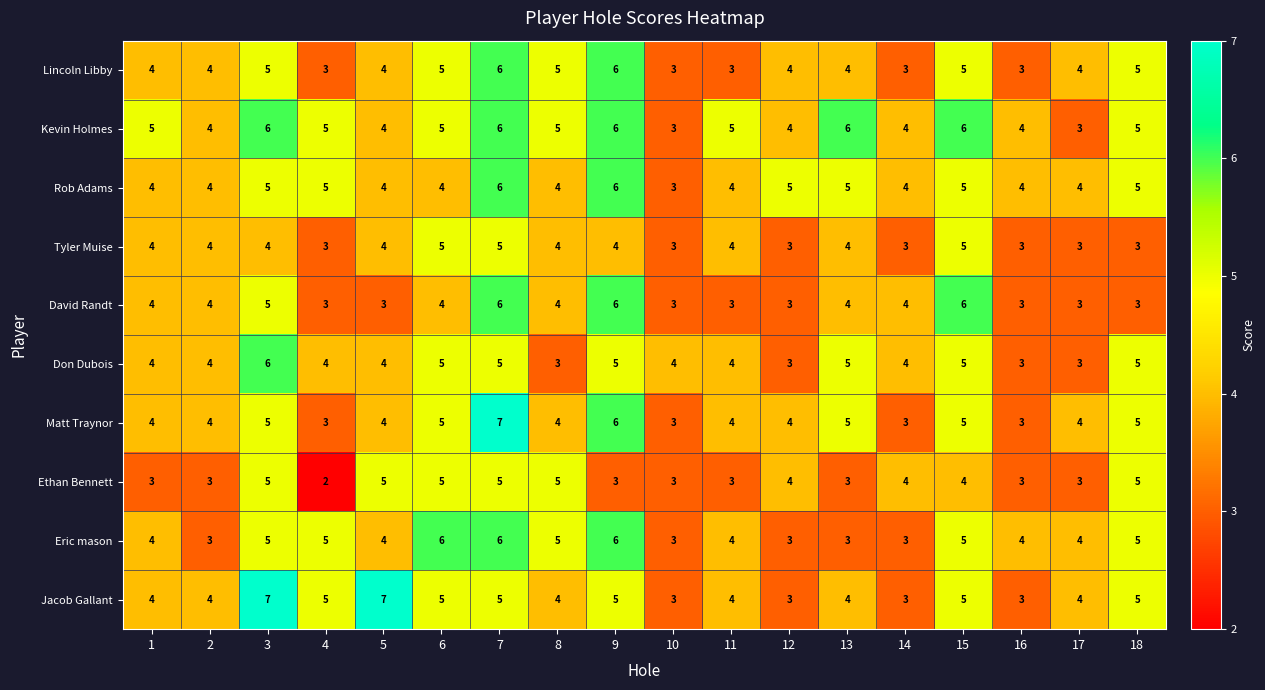

What value does the Tyler Muise series have at 2?

4